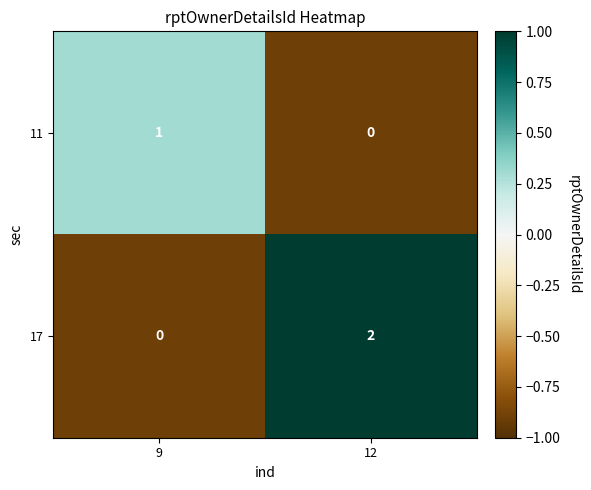

Between 9 and 12, which series saw the biggest shift?

17